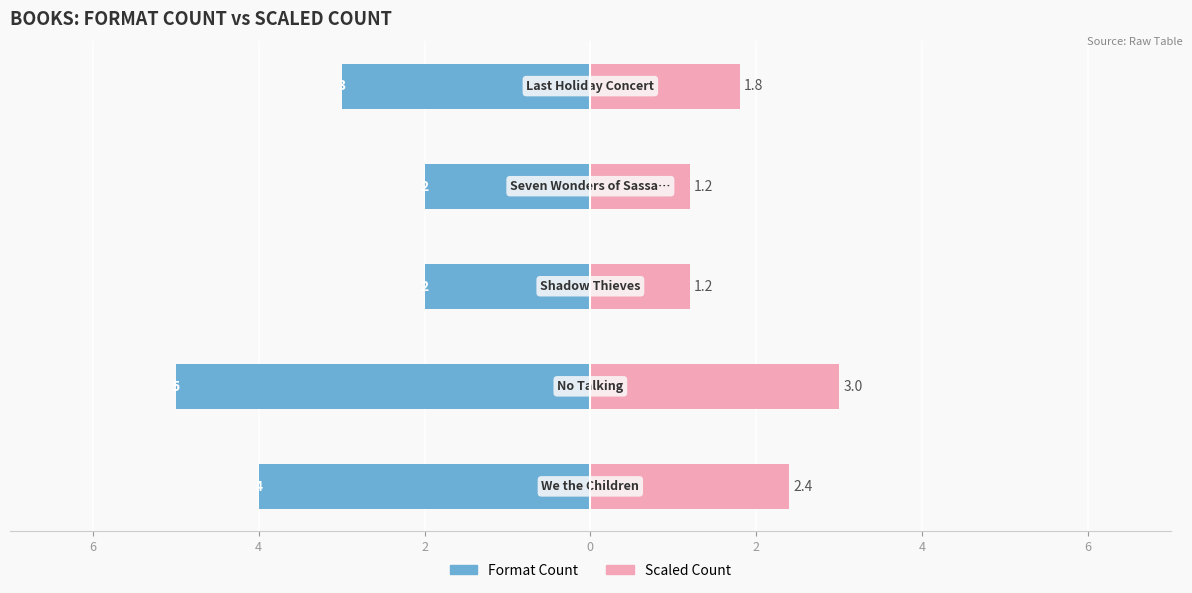

Which series has the widest spread of values?

Format Count